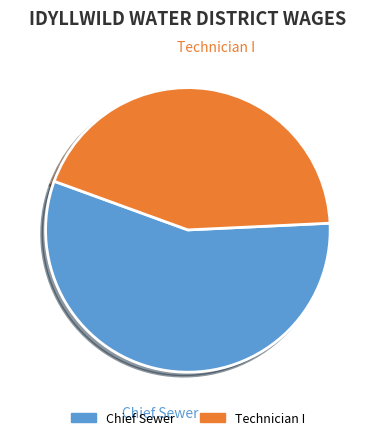

Rank the categories by value from highest to lowest.

Chief Sewer, Technician I